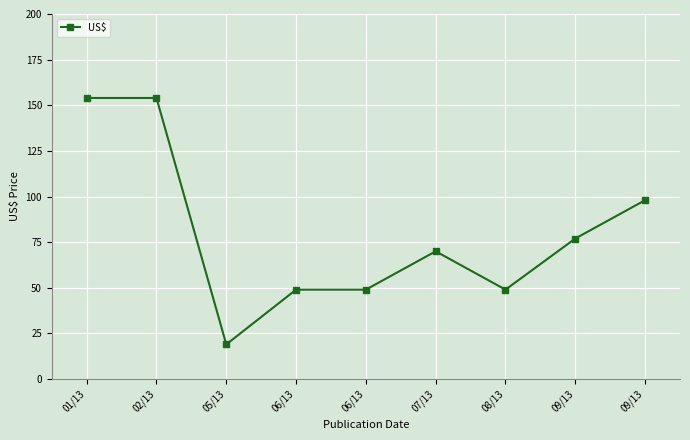

How many lines are shown in the chart?

1